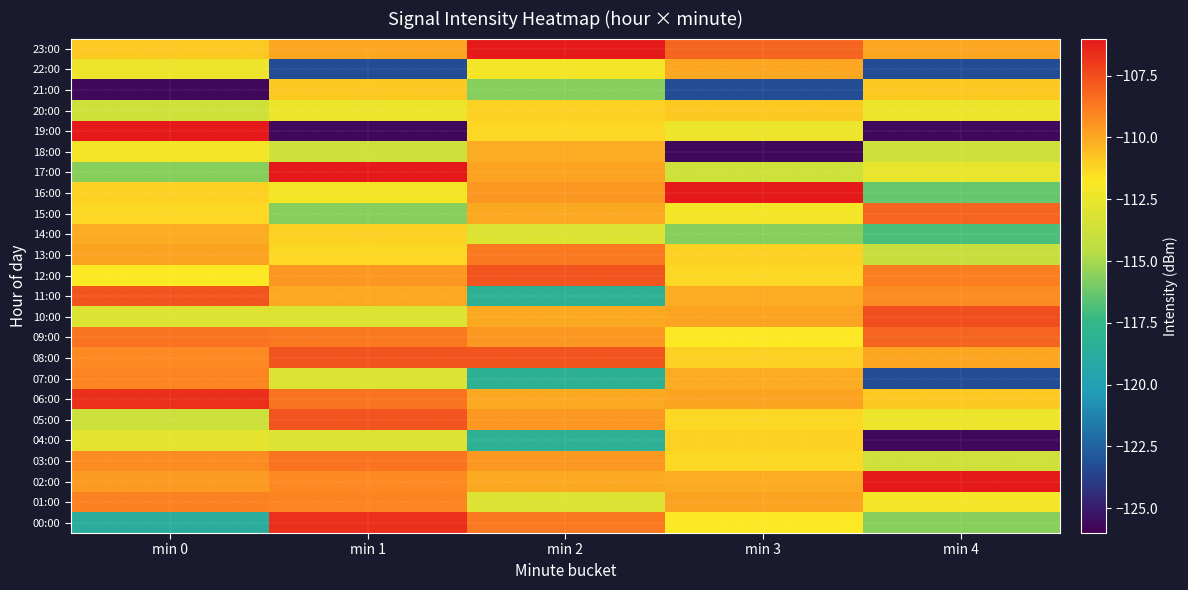

At which category is the sum across all series the highest?

min 2